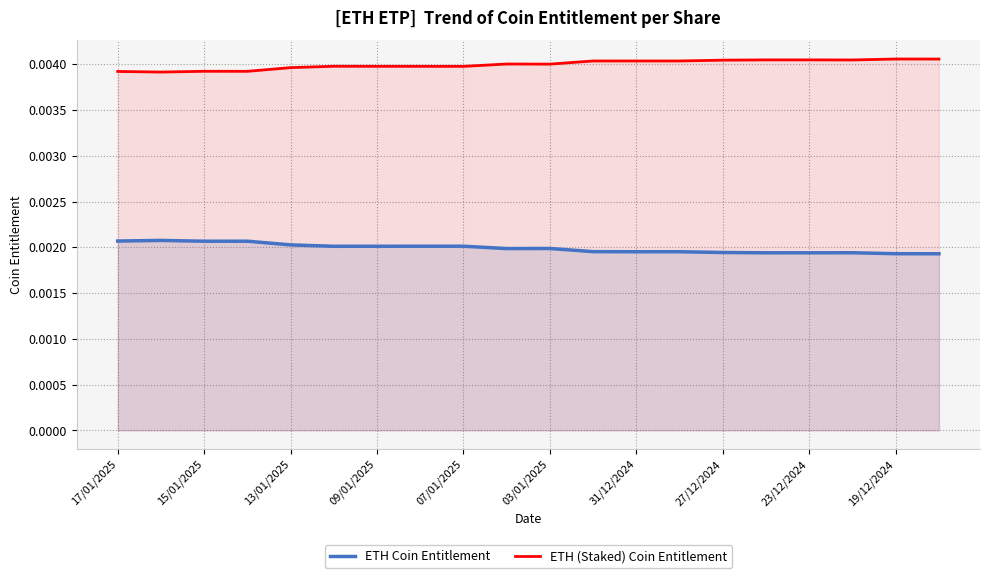

True or false: ETH Coin Entitlement and ETH (Staked) Coin Entitlement intersect in this chart.

False